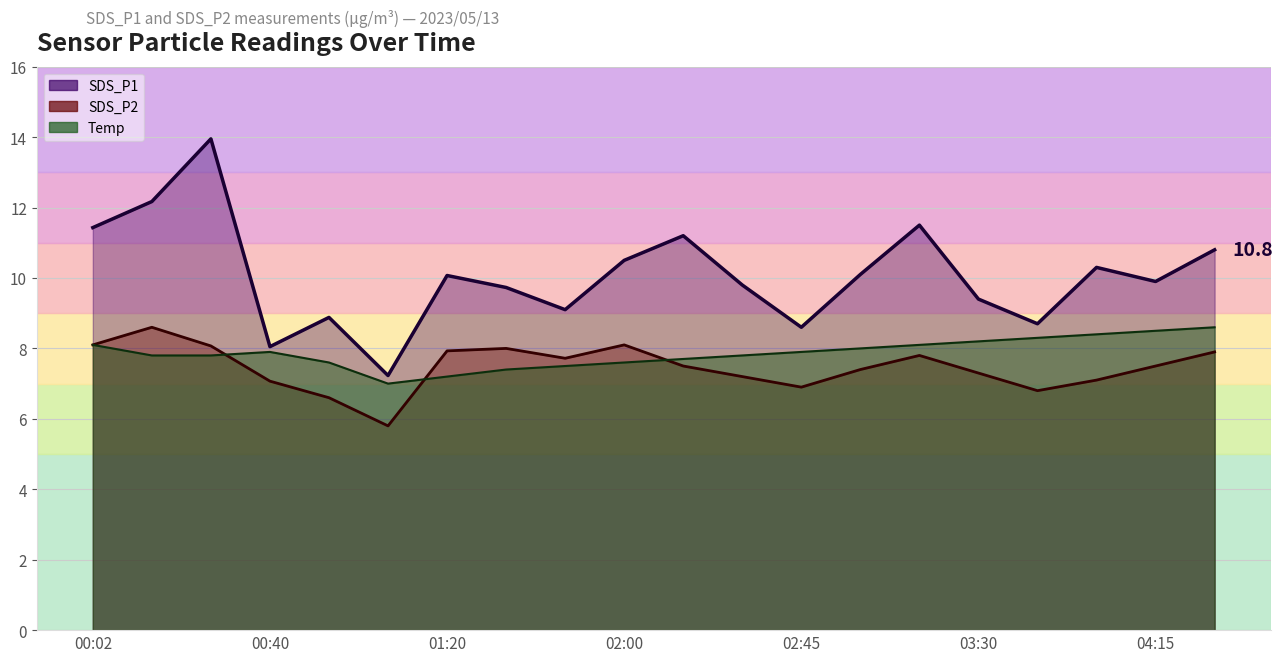

The value of SDS_P2 at 04:30 is 7.9. True or false?

True